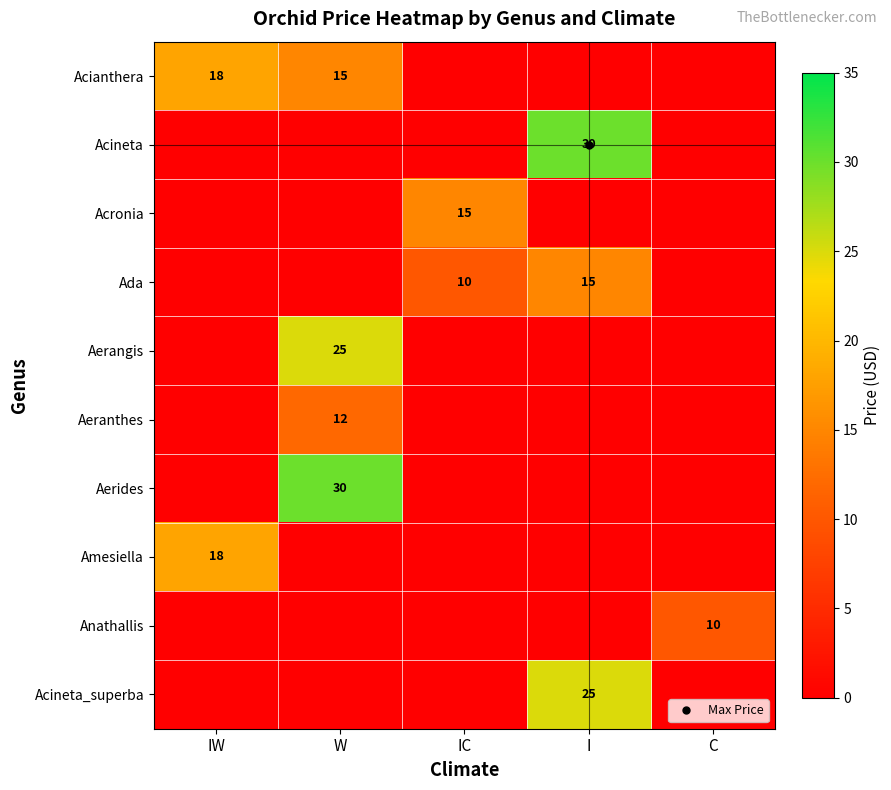

What is the maximum value shown in the chart?

30